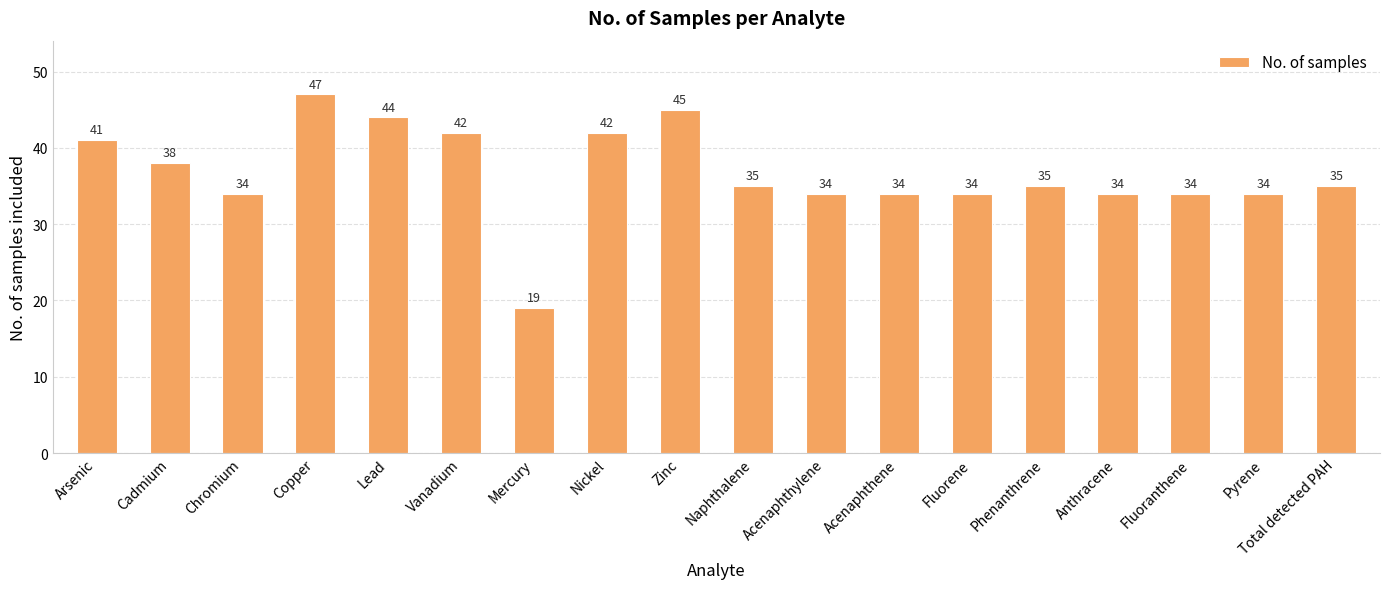

The chart shows a value of 38 at Cadmium. True or false?

True